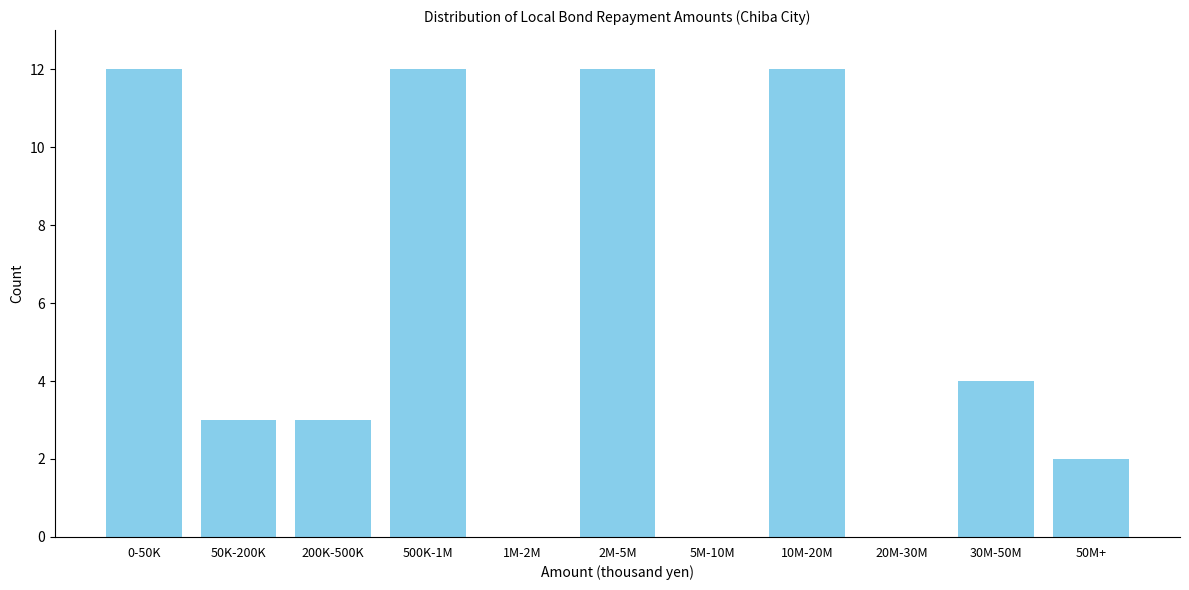

Reading left to right, list all the values displayed in this chart.

0-50K=12	50K-200K=3	200K-500K=3	500K-1M=12	1M-2M=0	2M-5M=12	5M-10M=0	10M-20M=12	20M-30M=0	30M-50M=4	50M+=2